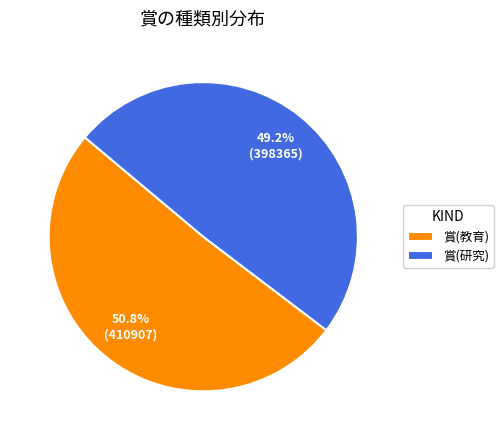

Which has a higher value, 賞(教育) or 賞(研究)?

賞(教育)